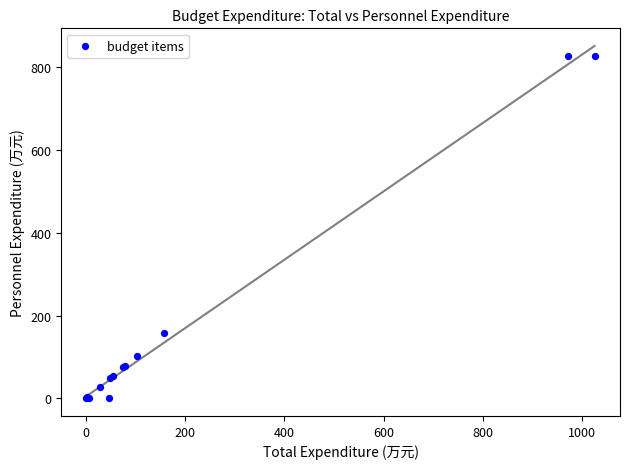

What Y value in the scatter plot is closest to 413?

157.2